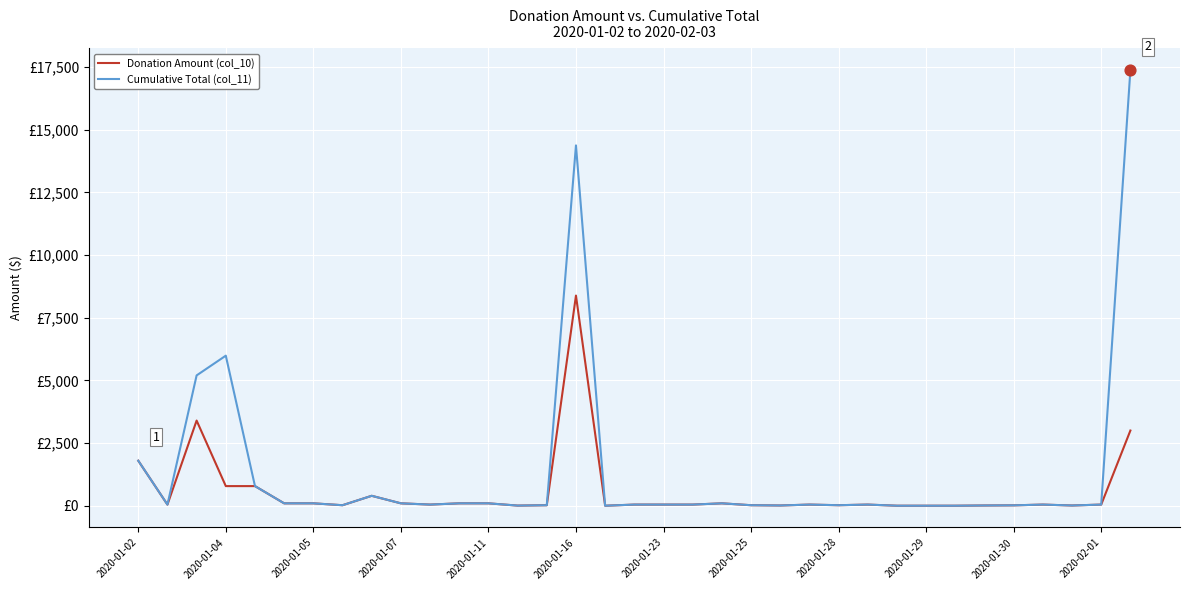

What are all the series names shown in the legend?

Donation Amount (col_10), Cumulative Total (col_11)